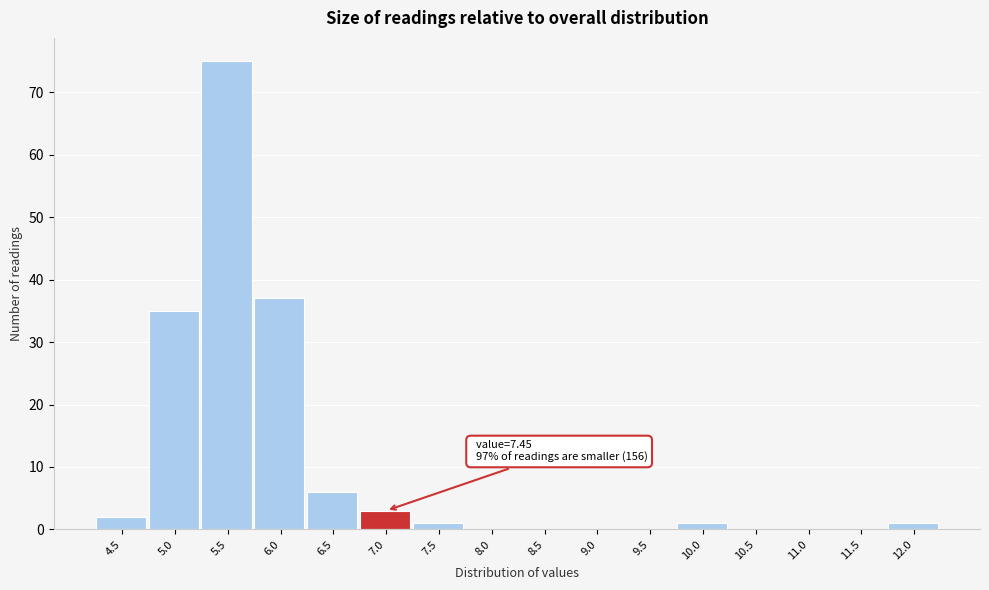

Reading right to left, what are all the values shown in this chart?

12.0=1	11.5=0	11.0=0	10.5=0	10.0=1	9.5=0	9.0=0	8.5=0	8.0=0	7.5=1	7.0=3	6.5=6	6.0=37	5.5=75	5.0=35	4.5=2